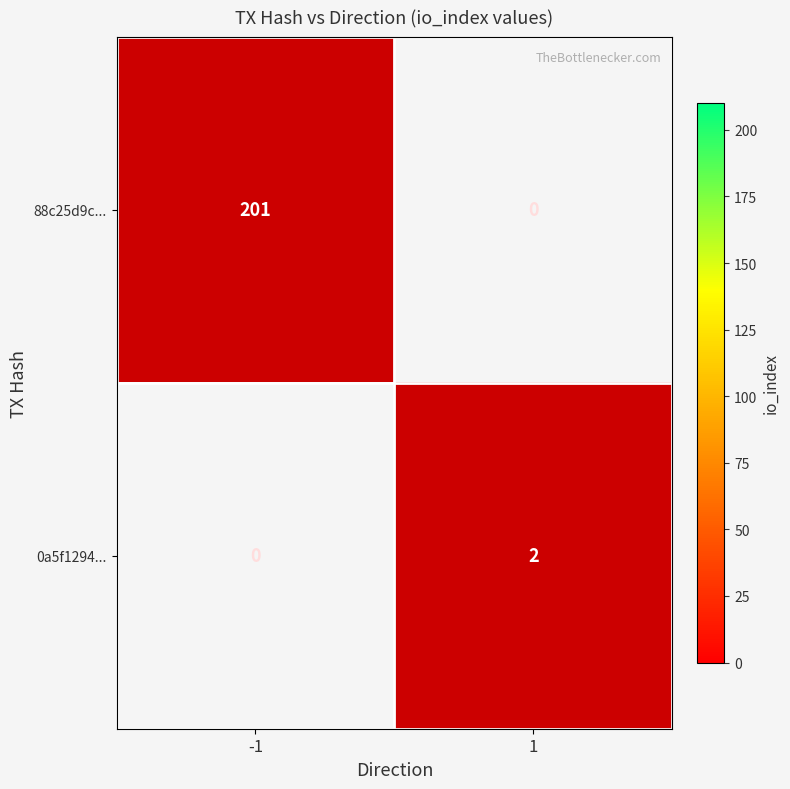

Is it true that 0a5f1294... equals 1 at -1?

False